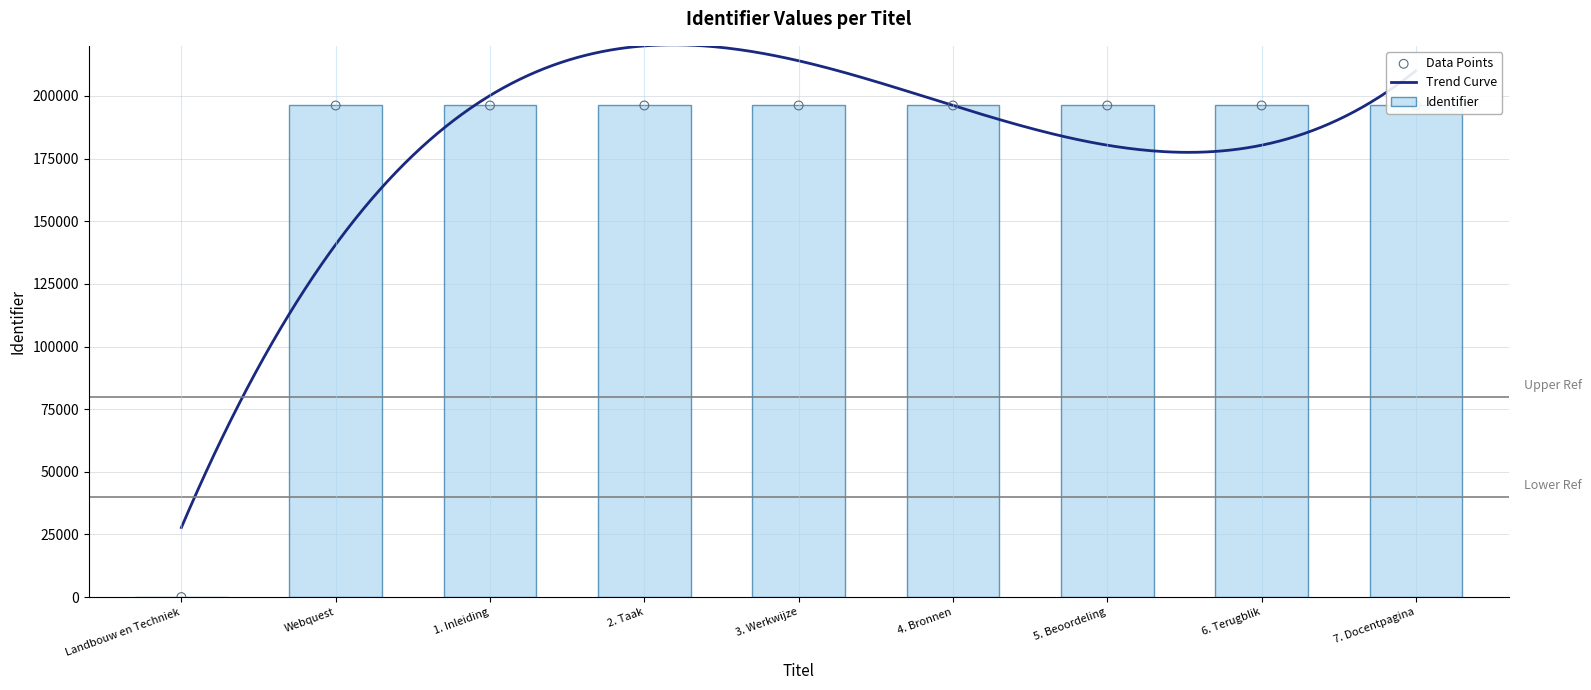

What is the change in value from Webquest to 5. Beoordeling?

+6